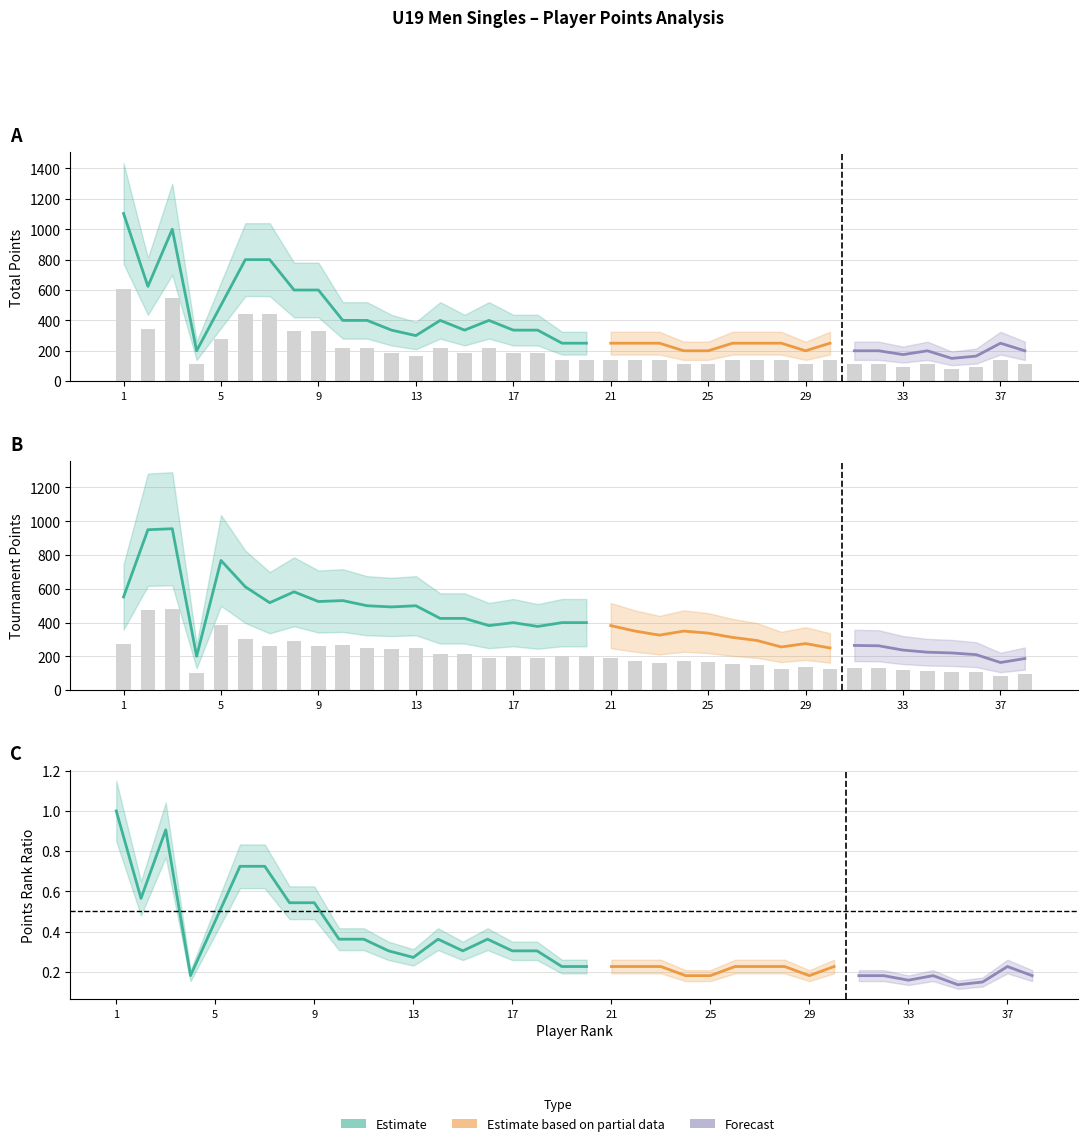

How many groups of bars are there?

38